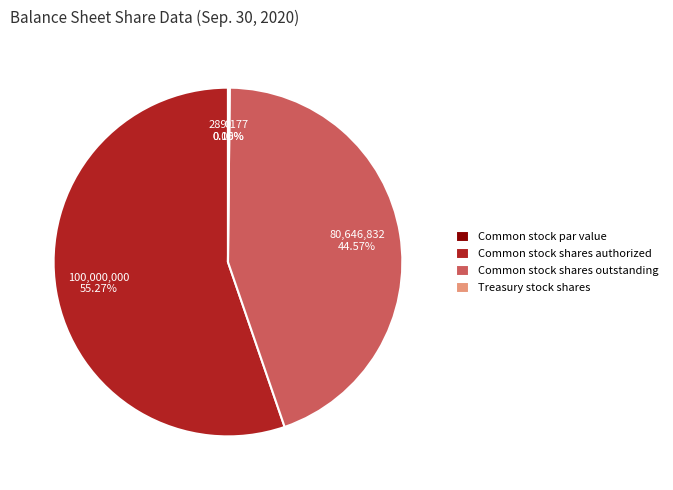

Rank the categories by value from lowest to highest.

Common stock par value, Treasury stock shares, Common stock shares outstanding, Common stock shares authorized